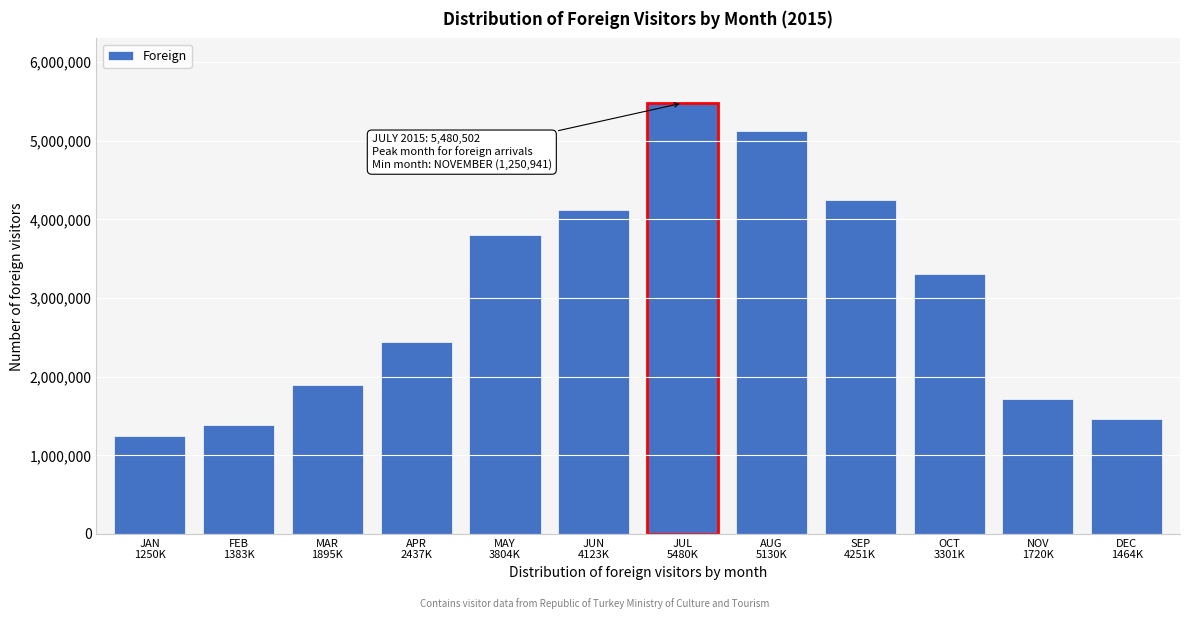

Reading right to left, what are all the values shown in this chart?

1464791	1720554	3301194	4251870	5130967	5480502	4123109	3804158	2437263	1895940	1383343	1250941